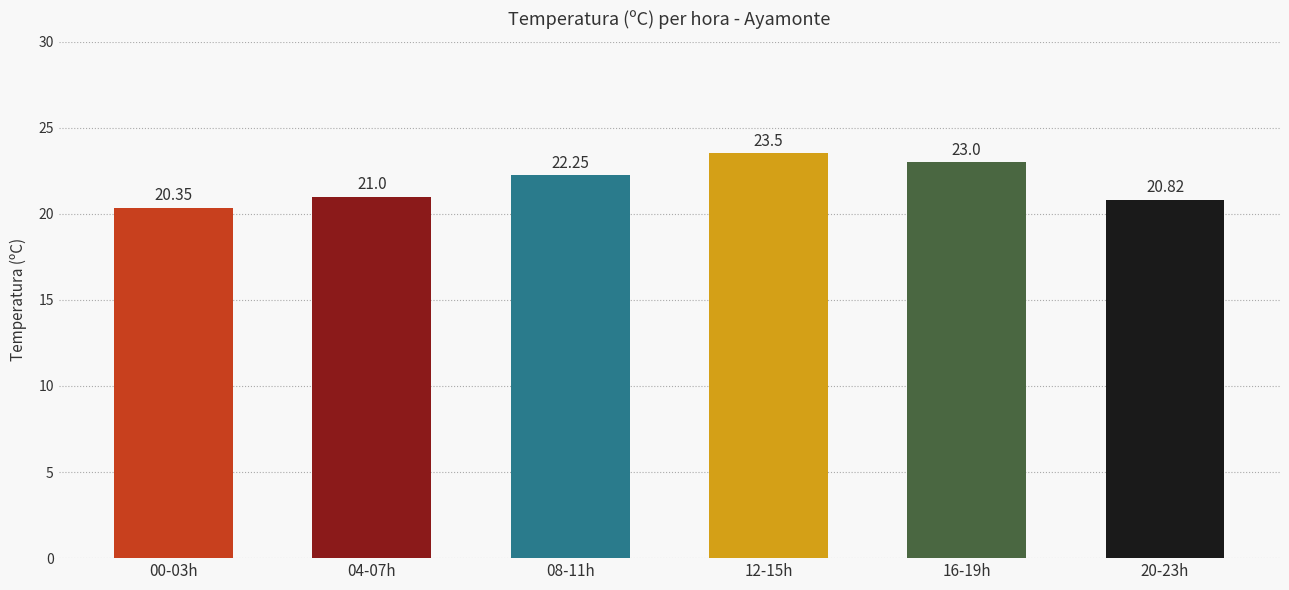

What is the sum of the values at 04-07h and 00-03h?

41.4